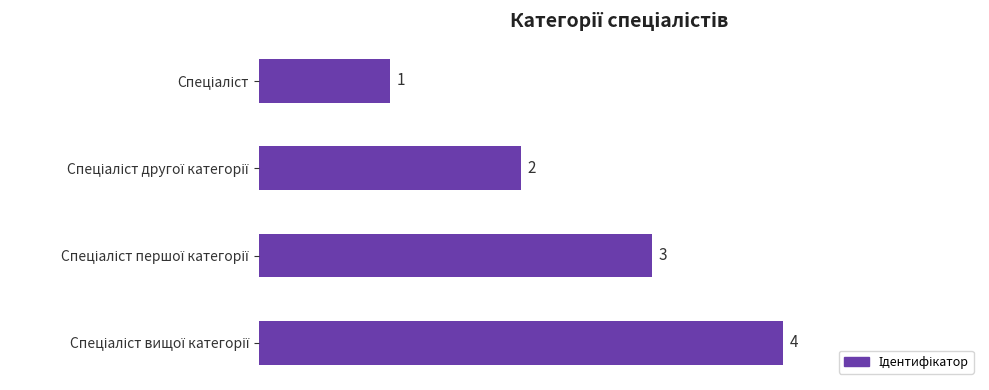

What is the sum of all values?

10